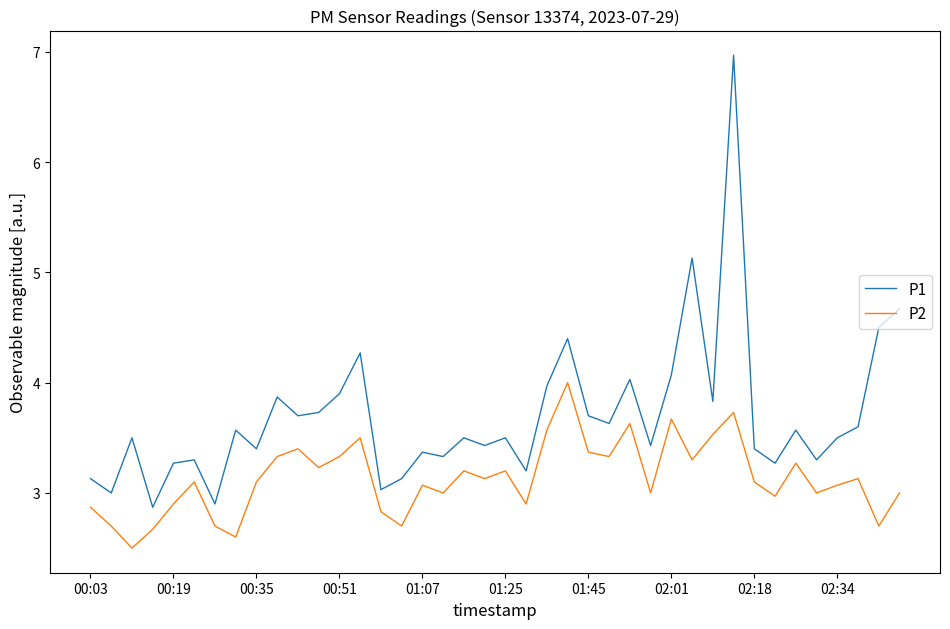

Which series has the largest total across all categories?

P1